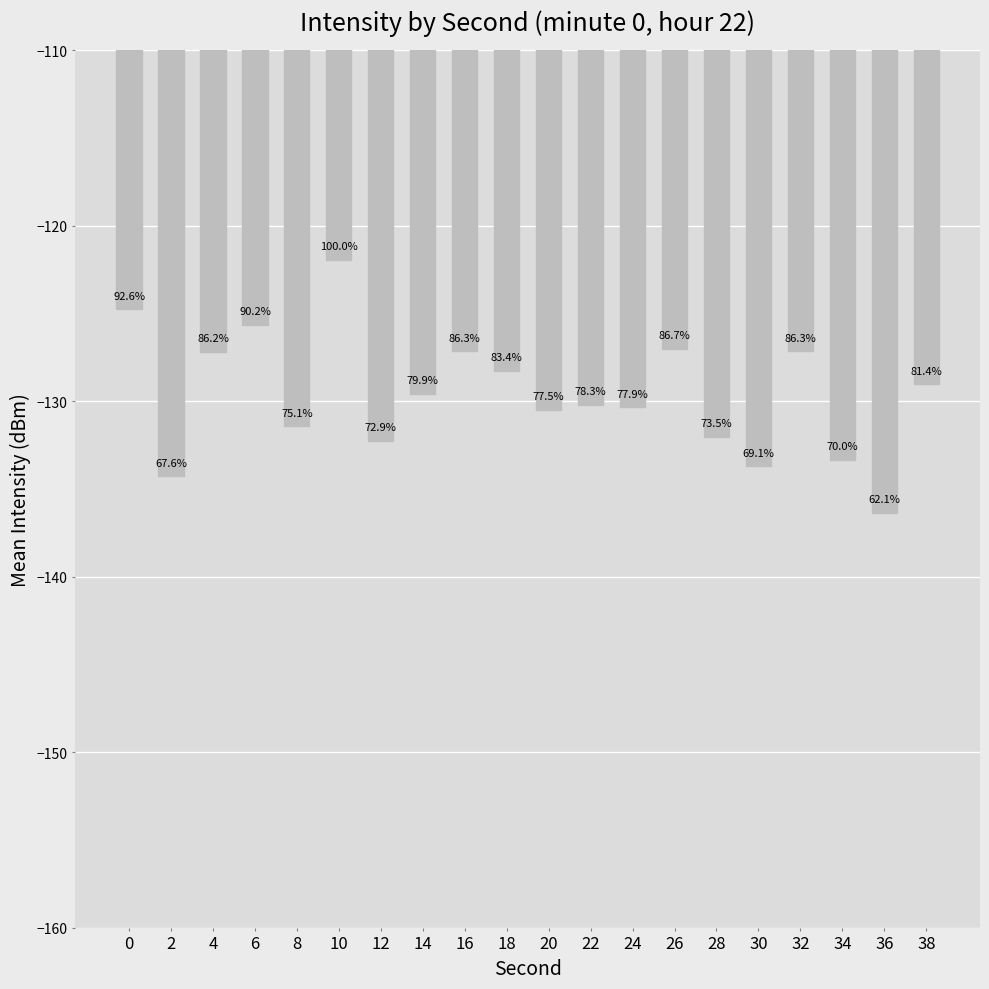

What is the difference between the maximum and second lowest values?

12.3